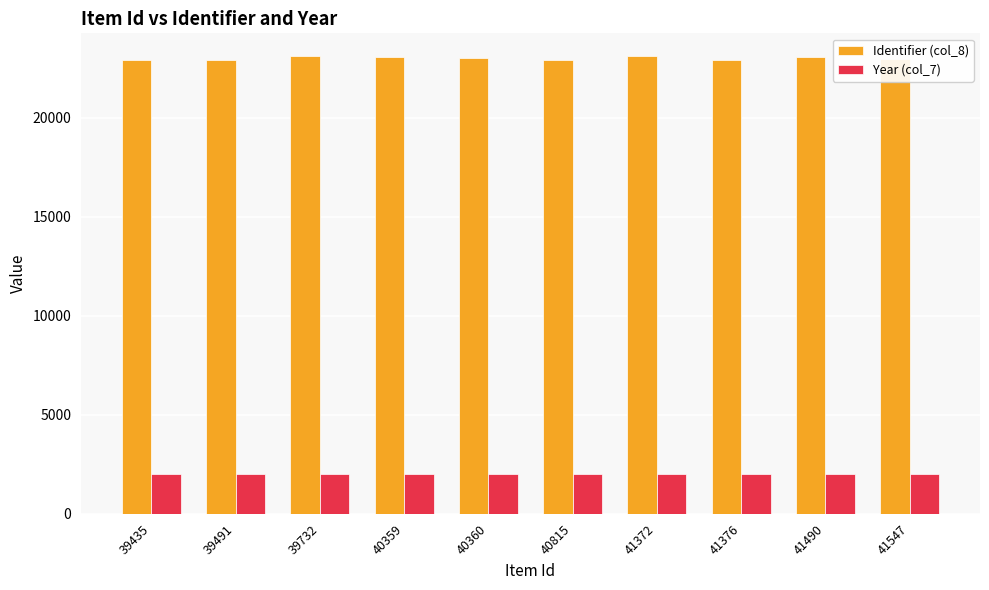

What are all the series names shown in the legend?

Identifier (col_8), Year (col_7)